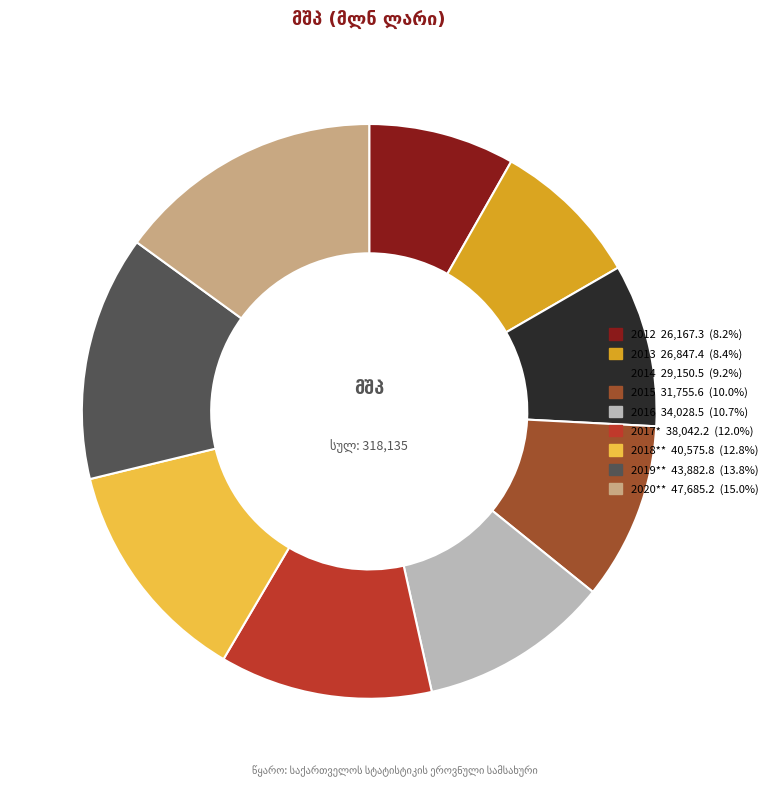

How many segments does this pie chart have?

9